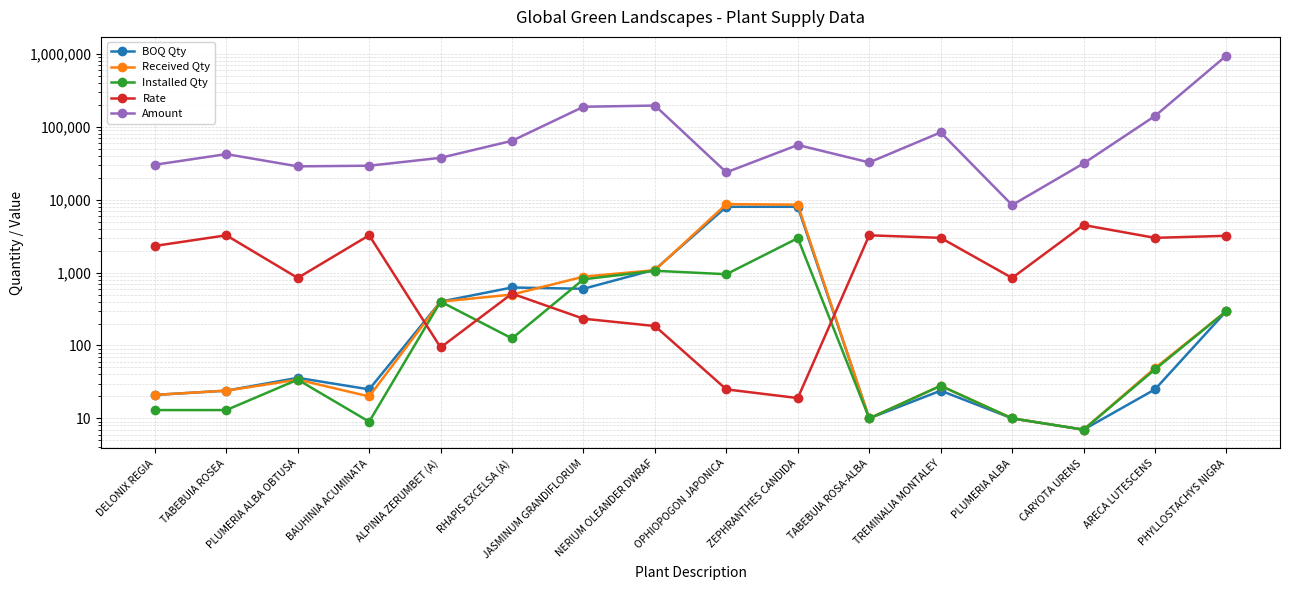

What is the minimum value for Received Qty?

7